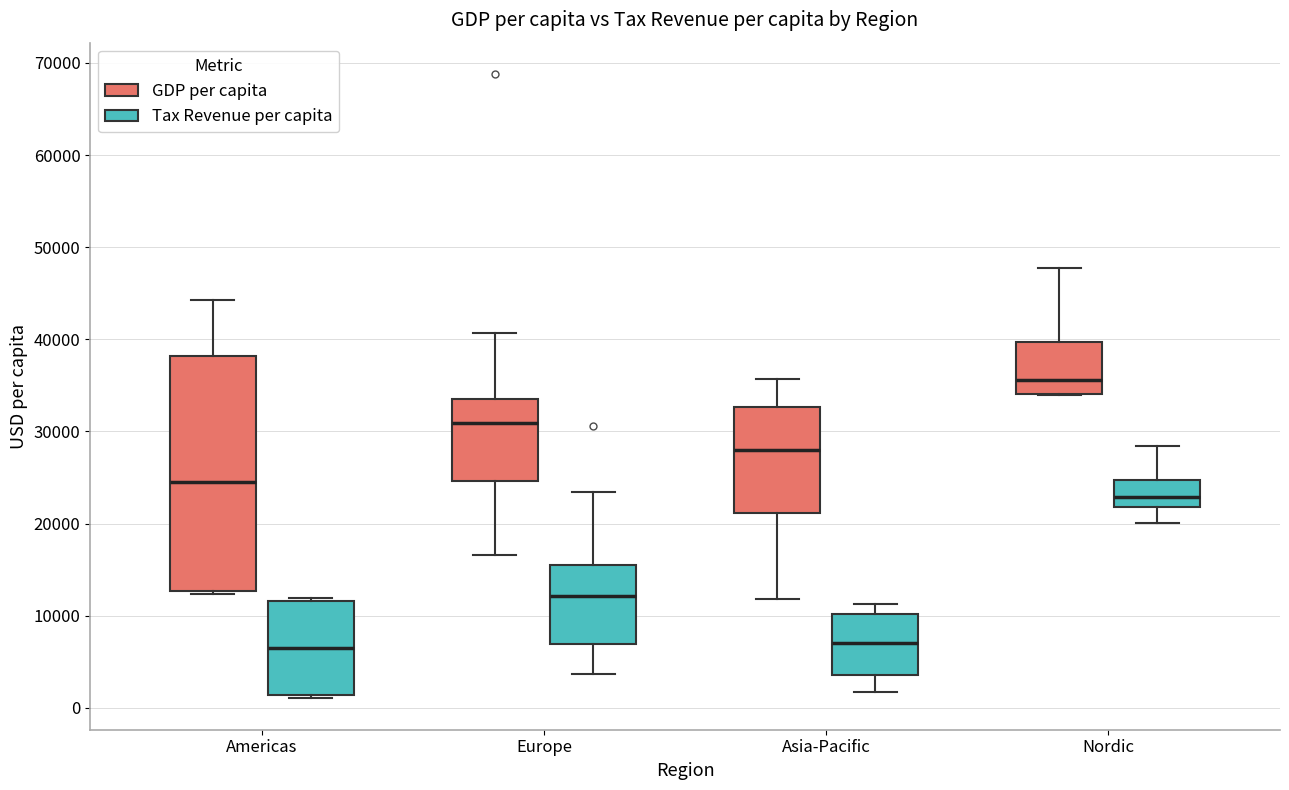

Where is the lower edge of the box for Nordic (GDP per capita) on the y-axis? The values are not printed on the chart, so give them approximately, as read against the axis.

34000